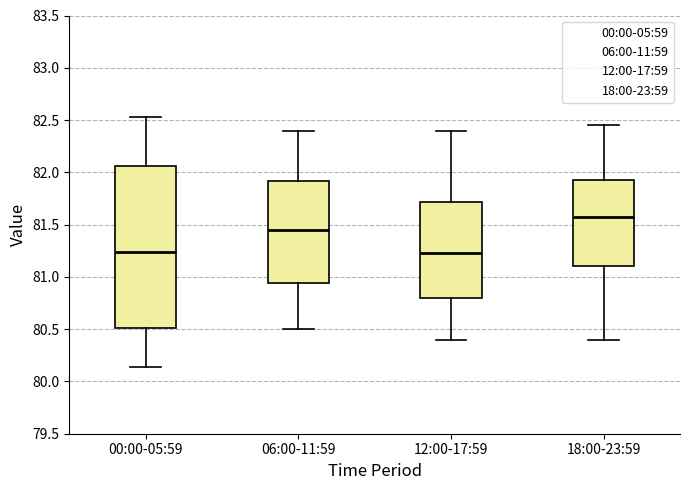

Which box's median line is the highest?

18:00-23:59